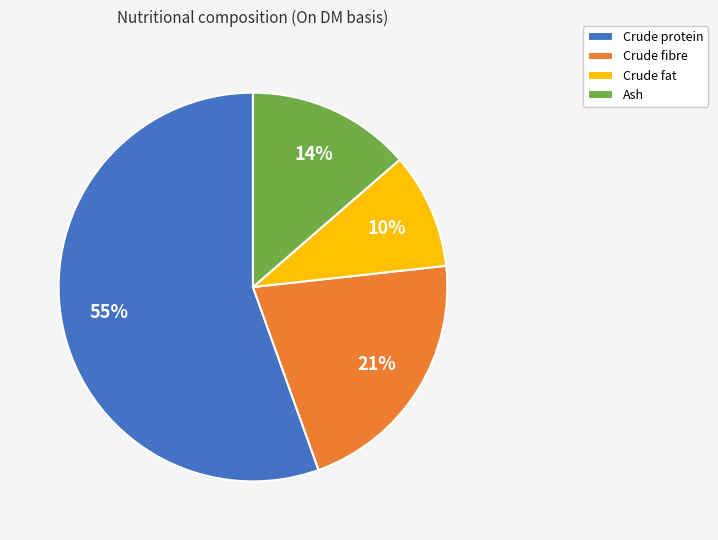

To the nearest percent, what portion does Crude protein represent?

55%